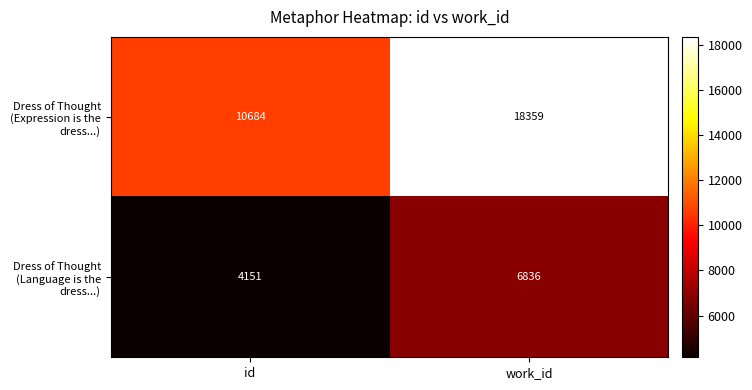

At which category does the chart reach its peak across all series?

work_id